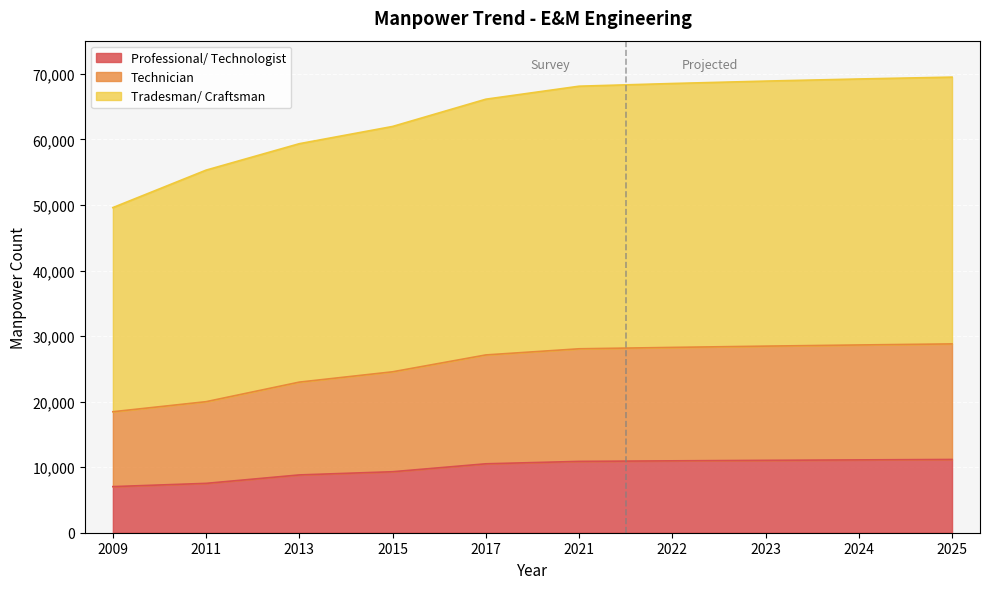

Which label corresponds to the smallest value in the chart?

2009